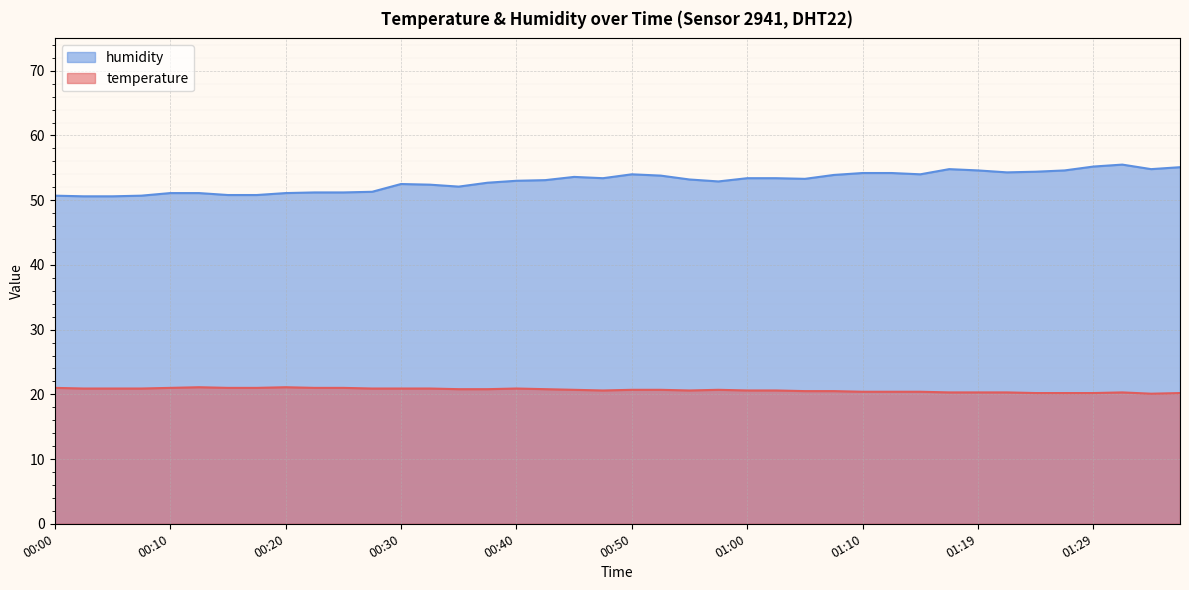

Where does the humidity series first go above 53?

00:42